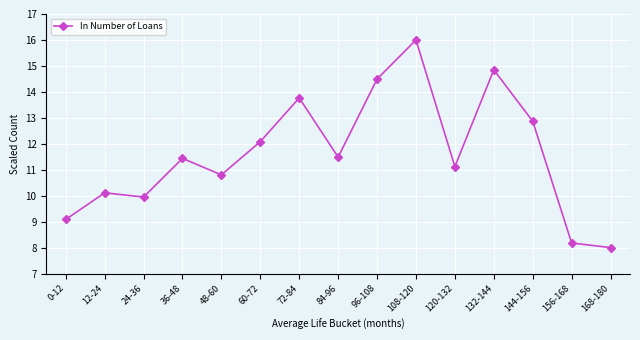

What is the sum of the values at 60-72 and 84-96?

23.6